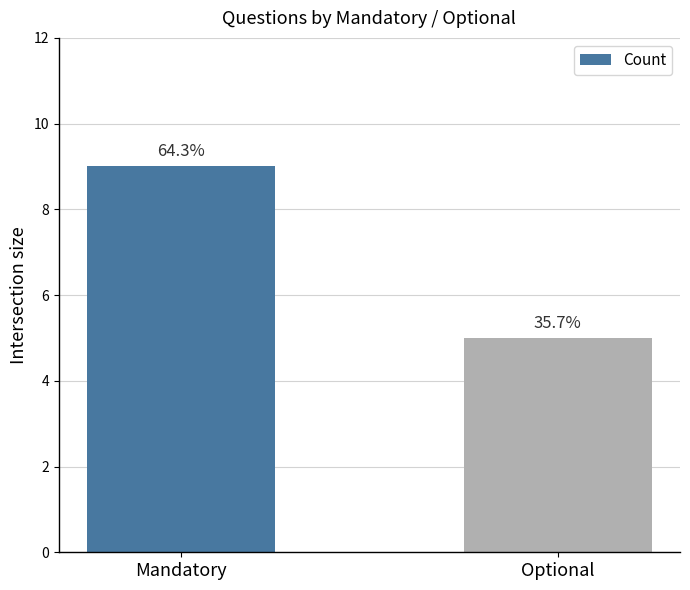

Where is the data nearest to the value 7?

Mandatory